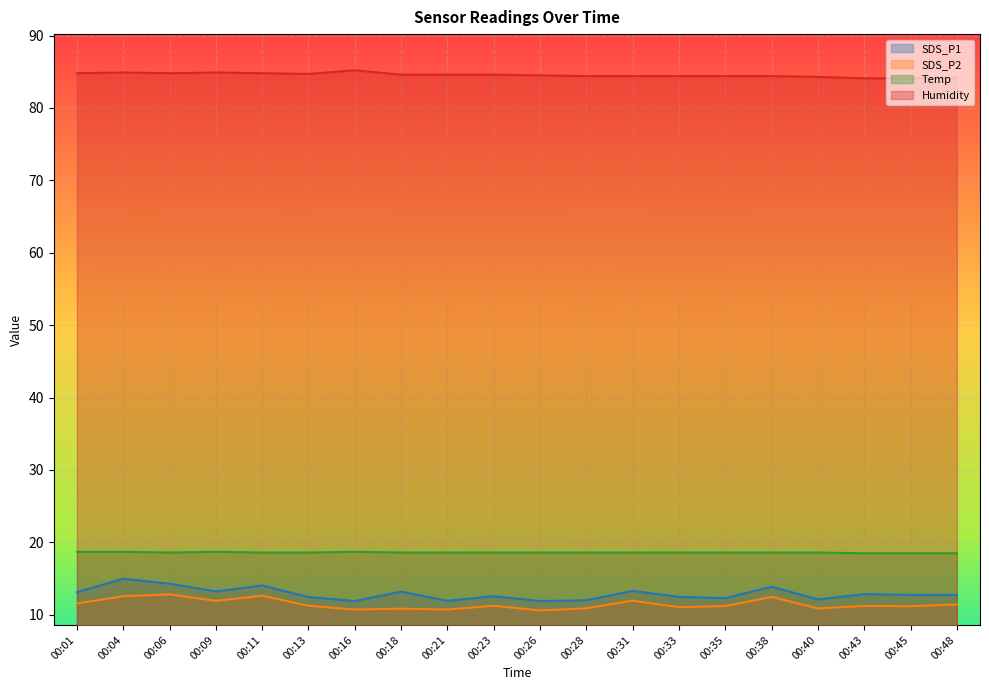

List the labels in order of SDS_P1 value, smallest first.

00:16, 00:26, 00:21, 00:28, 00:40, 00:35, 00:13, 00:33, 00:23, 00:45, 00:48, 00:43, 00:01, 00:18, 00:09, 00:31, 00:38, 00:11, 00:06, 00:04